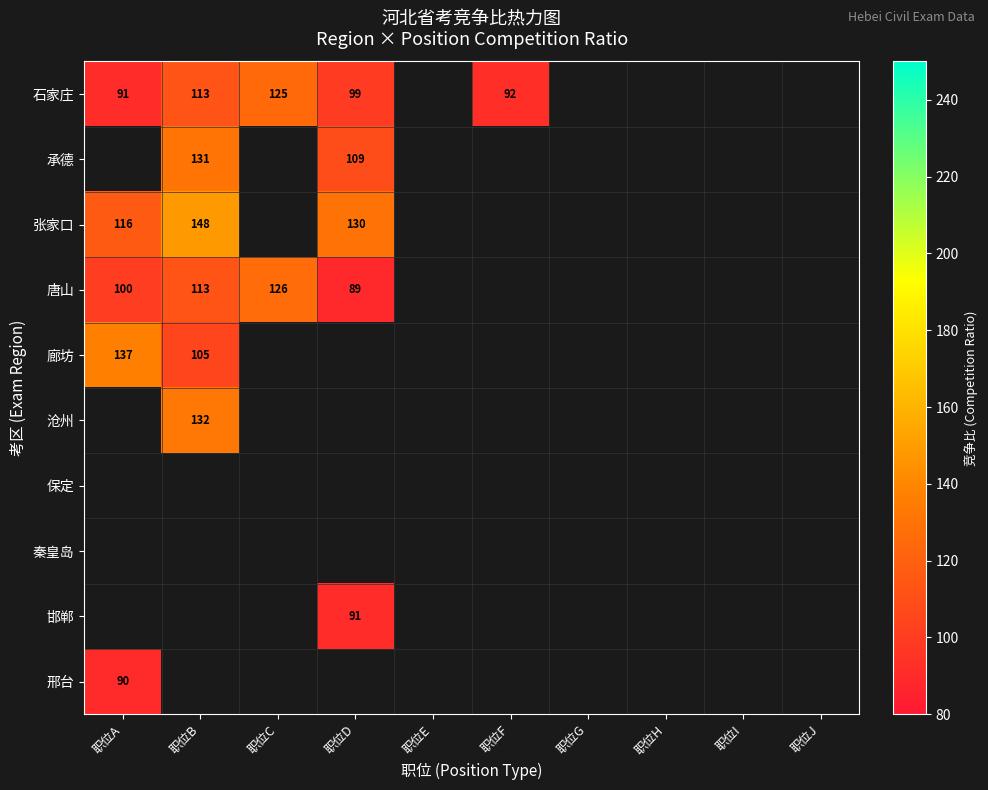

The 廊坊 series shows 105 at 职位B. True or false?

True